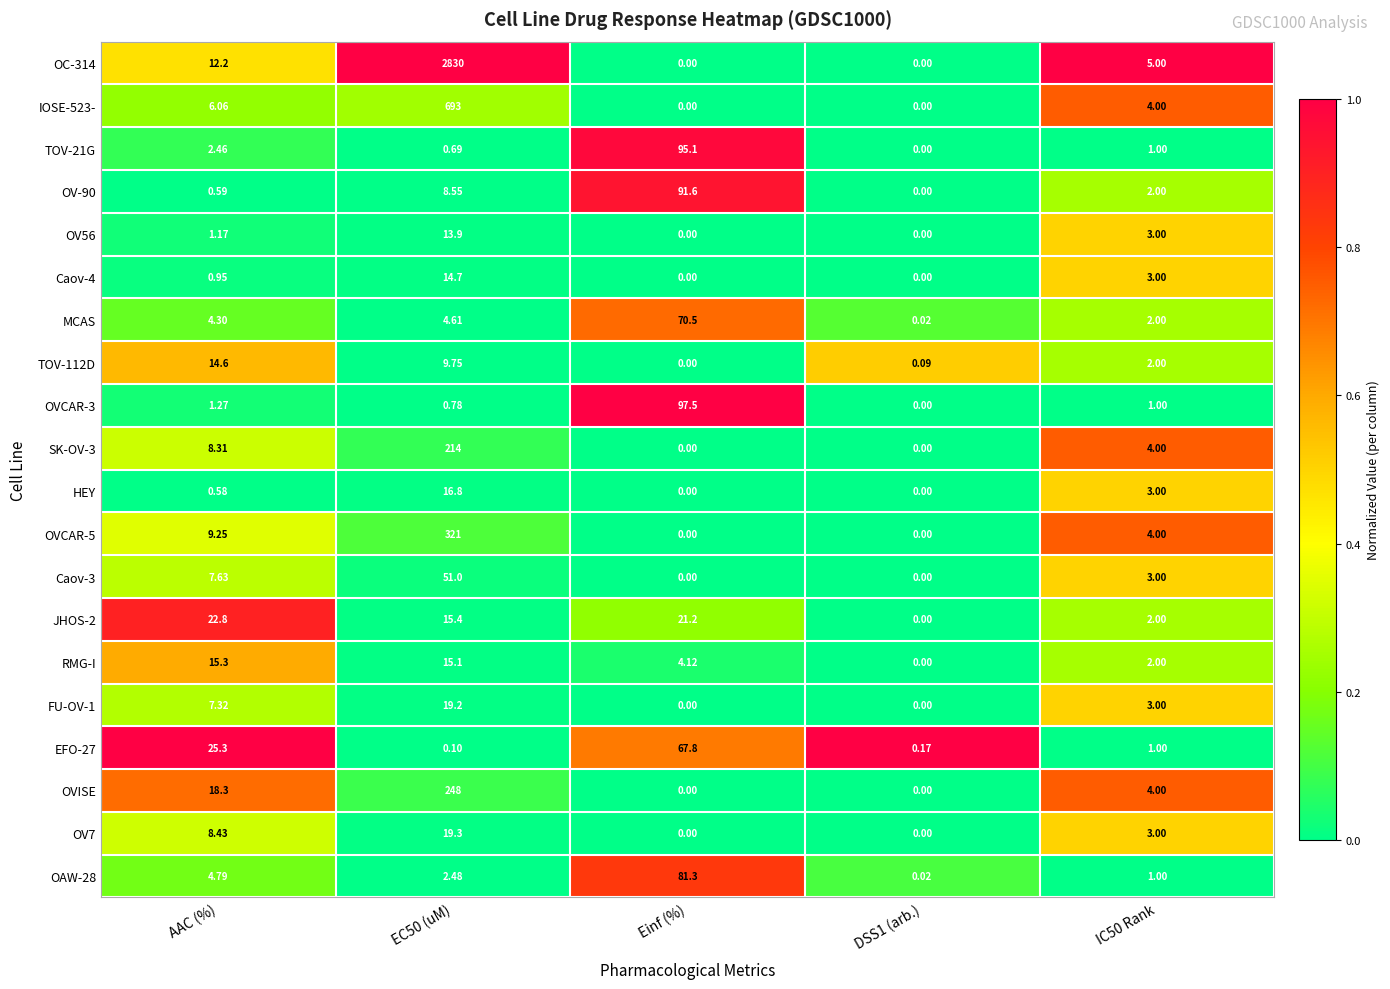

List the series in order of their peak value, highest first.

OC-314, IOSE-523-, OVCAR-5, OVISE, SK-OV-3, OVCAR-3, TOV-21G, OV-90, OAW-28, MCAS, EFO-27, Caov-3, JHOS-2, OV7, FU-OV-1, HEY, RMG-I, Caov-4, TOV-112D, OV56